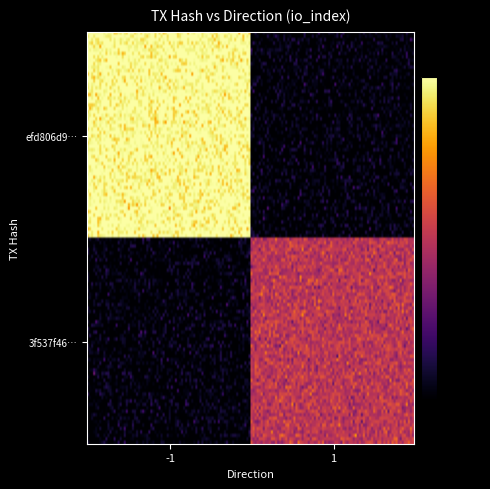

Reading left to right, what are all the values shown in this chart?

efd806d9237952a9e224d54957ff3c04680c8fd: direction=-1	io_index=6
3f537f46425e4ae67f2958a559dd0c7ed1889dd: direction=1	io_index=3